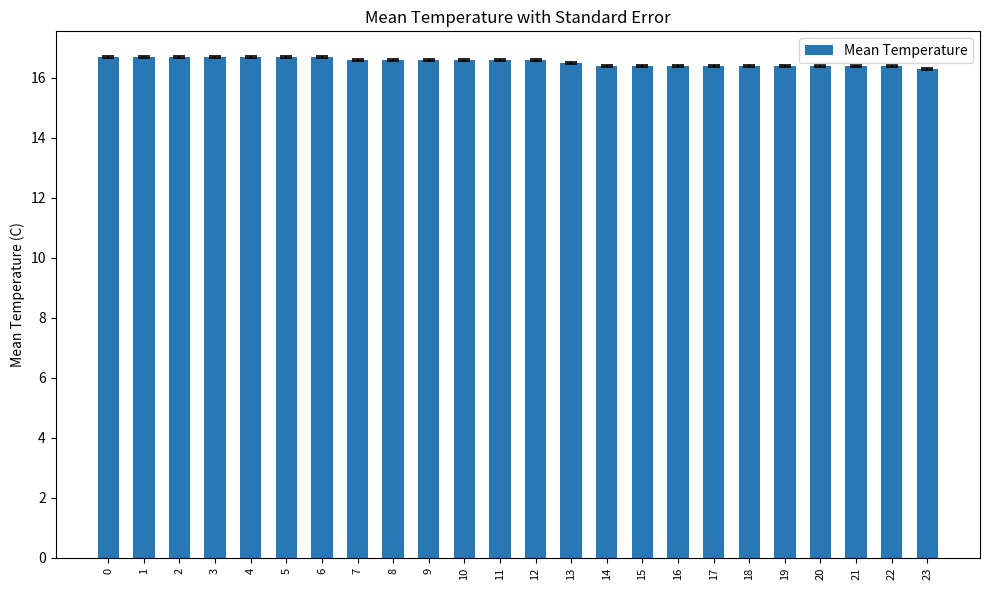

Reading left to right, what are all the values shown in this chart?

16.7	16.7	16.7	16.7	16.7	16.7	16.7	16.6	16.6	16.6	16.6	16.6	16.6	16.5	16.4	16.4	16.4	16.4	16.4	16.4	16.4	16.4	16.4	16.3